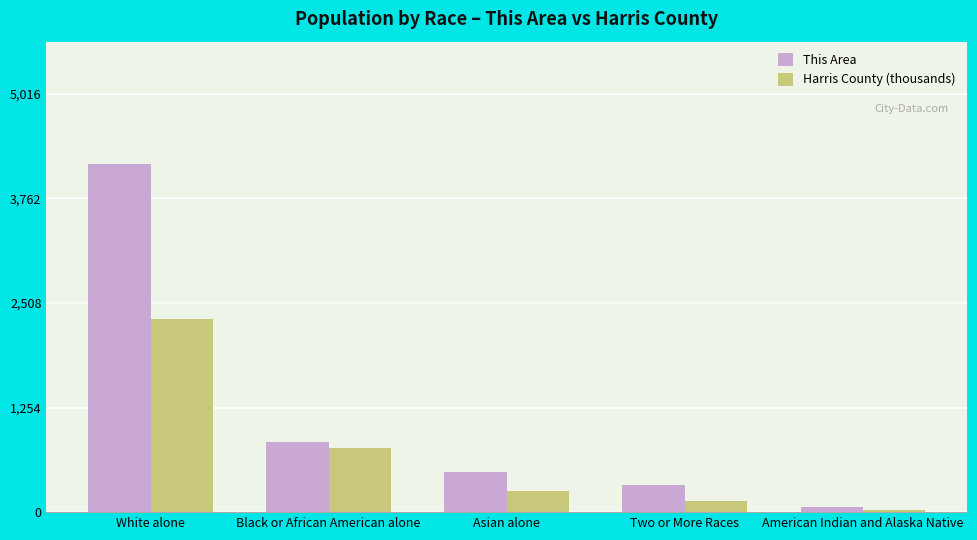

What is the label of the 4th bar from the left?

Two or More Races